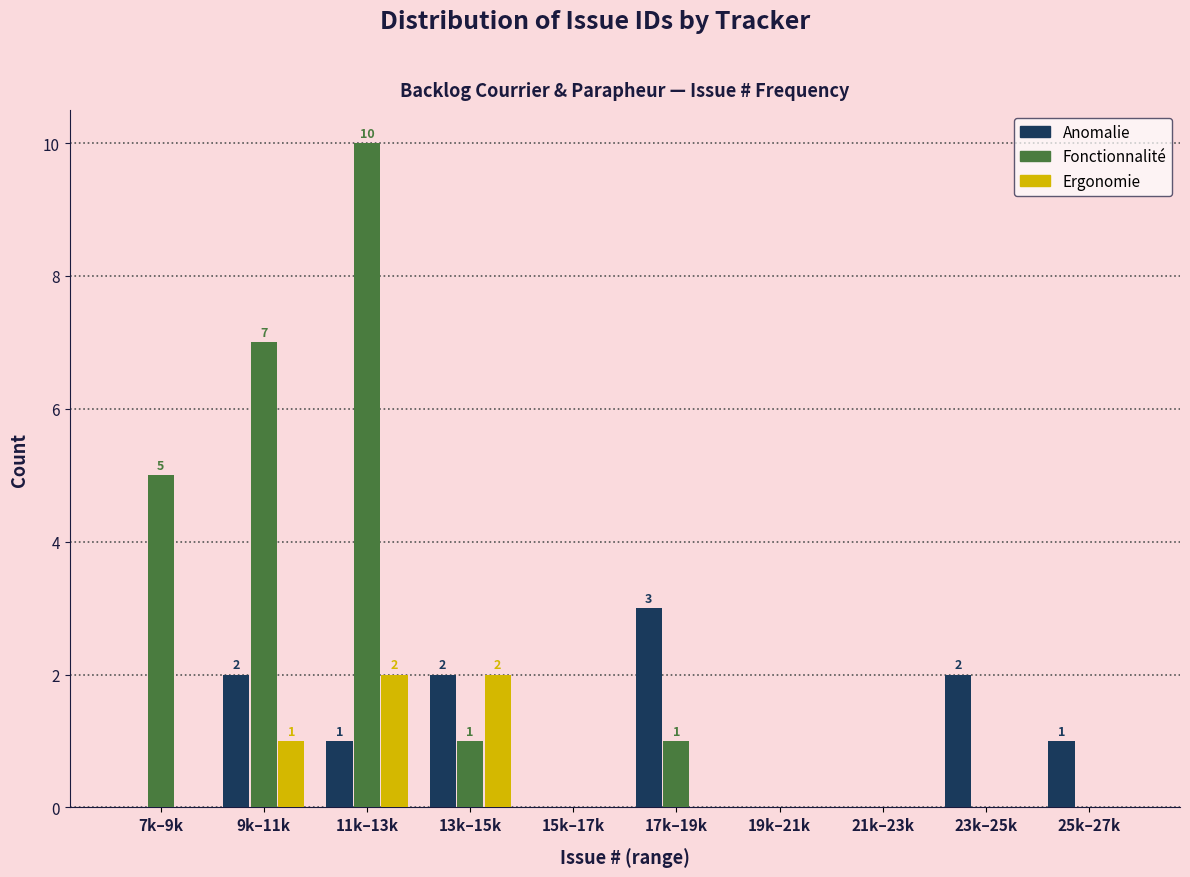

Reading left to right, what are all the values shown in this chart?

Anomalie: 7k–9k=0	9k–11k=2	11k–13k=1	13k–15k=2	15k–17k=0	17k–19k=3	19k–21k=0	21k–23k=0	23k–25k=2	25k–27k=1
Fonctionnalité: 7k–9k=5	9k–11k=7	11k–13k=10	13k–15k=1	15k–17k=0	17k–19k=1	19k–21k=0	21k–23k=0	23k–25k=0	25k–27k=0
Ergonomie: 7k–9k=0	9k–11k=1	11k–13k=2	13k–15k=2	15k–17k=0	17k–19k=0	19k–21k=0	21k–23k=0	23k–25k=0	25k–27k=0